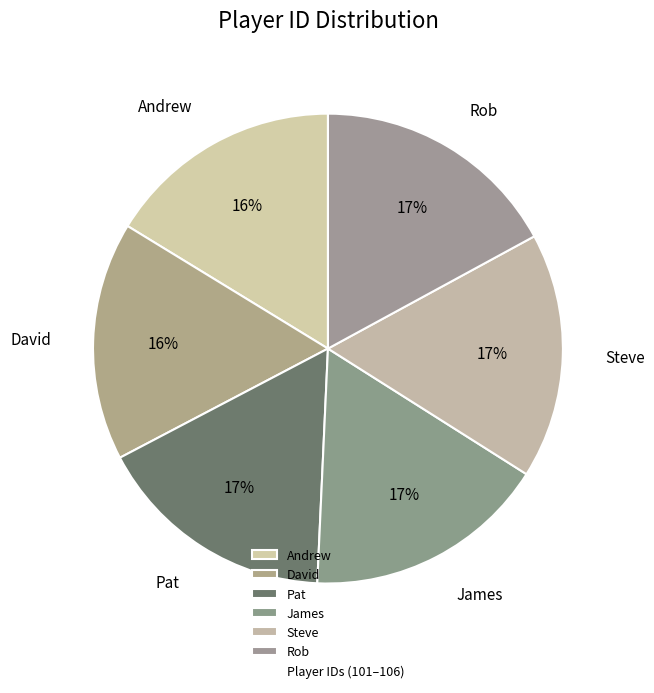

To the nearest percent, what is the difference between the David and Rob slice percentages?

1%